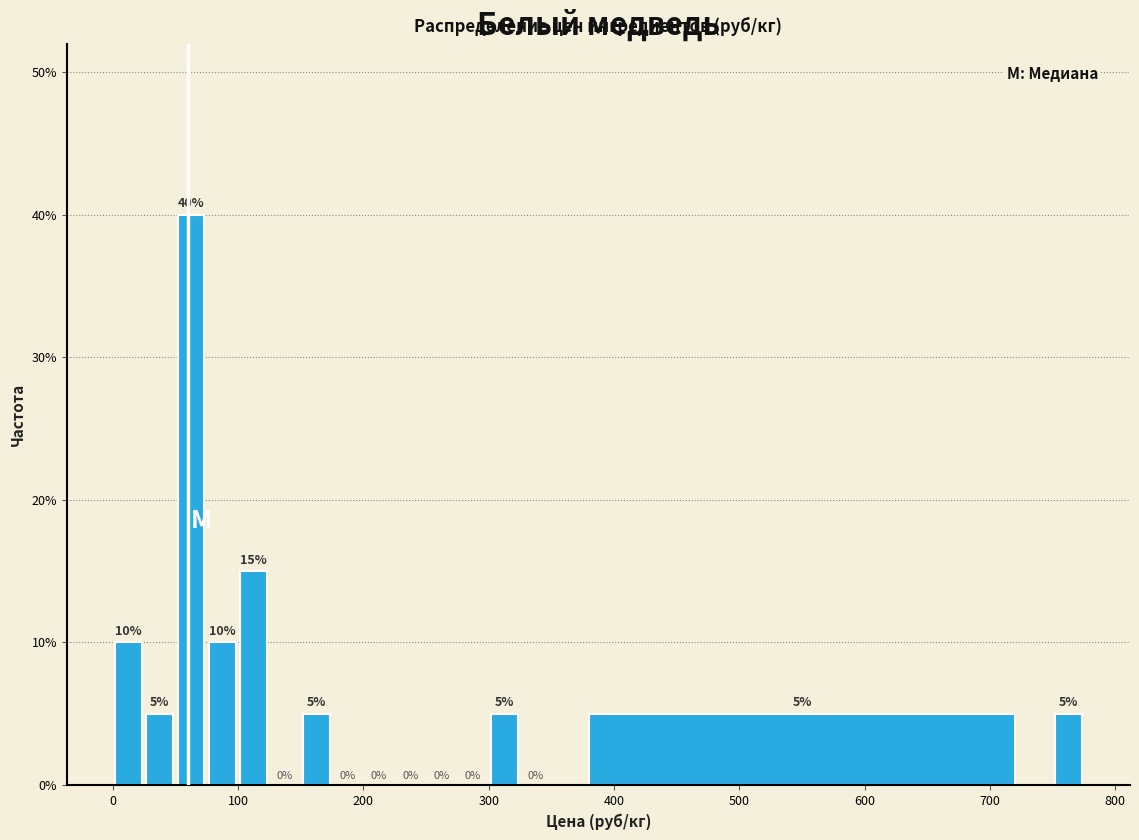

Around what value on the x-axis is the tallest bar? Give the approximate position of its centre, as read against the axis.

60